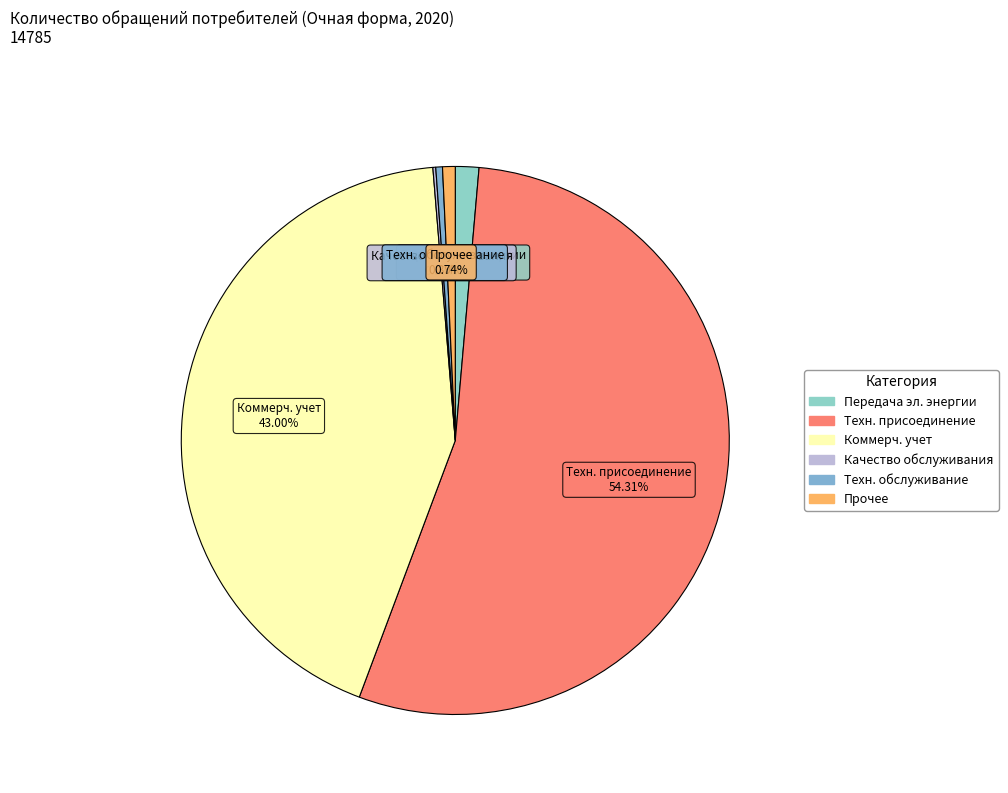

Rank the categories by value from highest to lowest.

осуществление технологического присоединения, коммерческий учет электрической энергии, оказание услуг по передаче электрической энергии, прочее (указать), техническое обслуживание электросетевых объектов, качество обслуживания